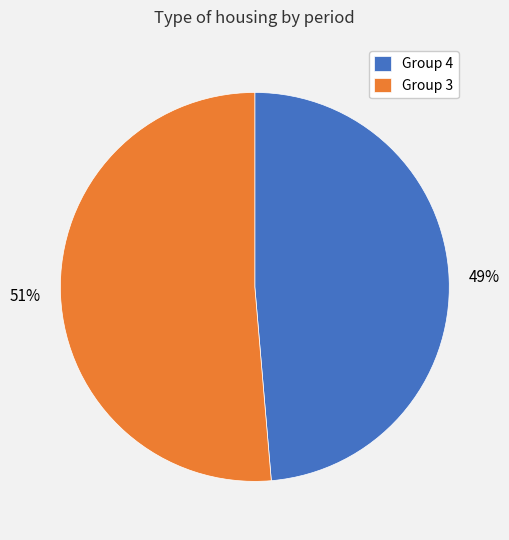

Which has a higher value, Group 4 or Group 3?

Group 3